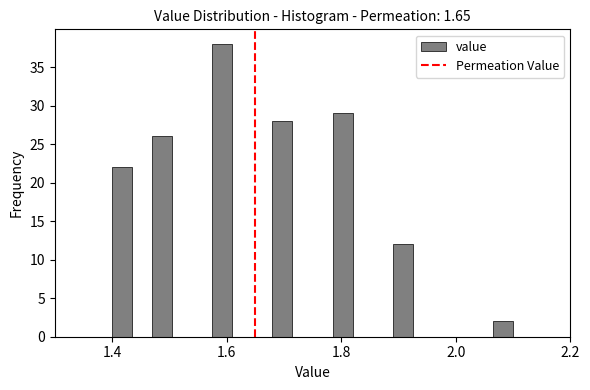

Around what value on the x-axis is the tallest bar? Give the approximate position of its centre, as read against the axis.

1.60